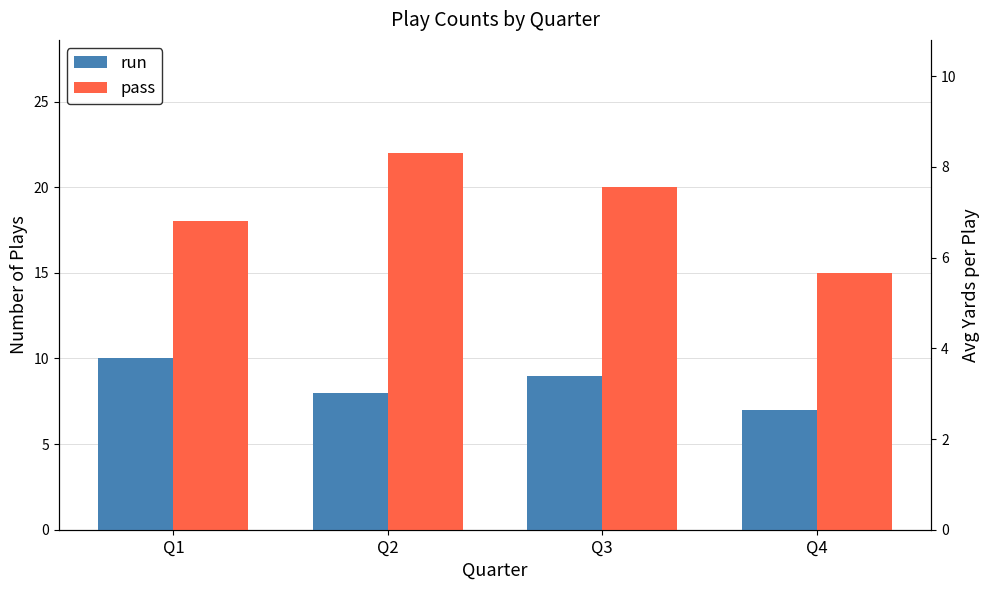

Between Q1 and Q4, which series saw the biggest shift?

run